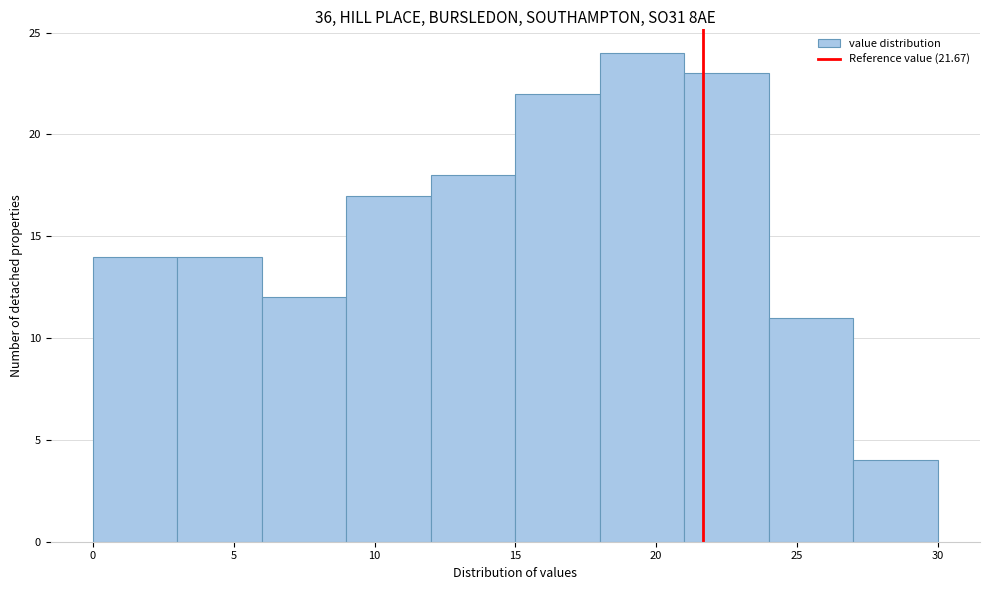

Reading left to right, list every bar in this chart as the range it spans on the x-axis followed by its height. The values are not printed on the chart, so give them approximately, as read against the axis.

0 to 3: 14
3 to 6: 14
6 to 9: 12
9 to 12: 17
12 to 15: 18
15 to 18: 22
18 to 21: 24
21 to 24: 23
24 to 27: 11
27 to 30: 4